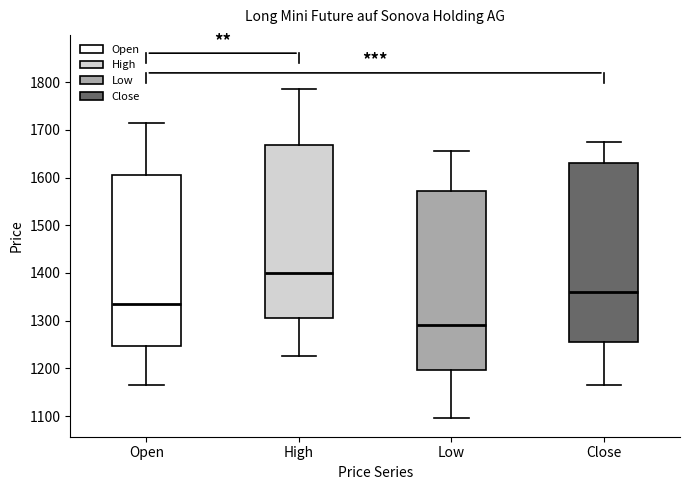

Where does the upper whisker of the box for Open end on the y-axis? The values are not printed on the chart, so give them approximately, as read against the axis.

1720